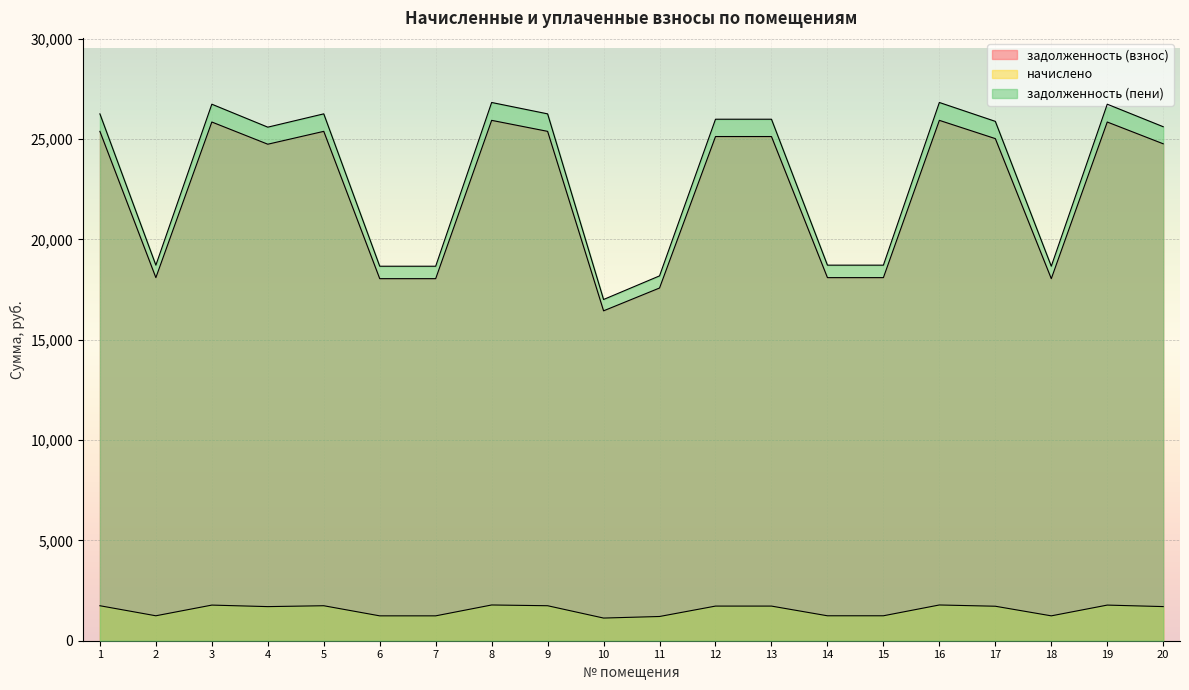

What is the sum of all задолженность (взнос) values?

447005.8